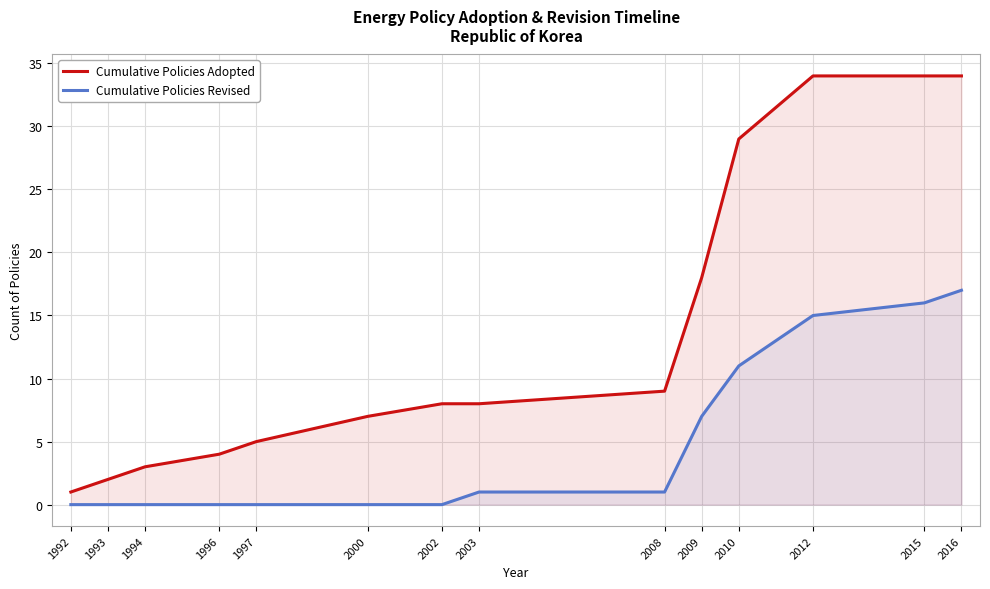

What is the average value of the Cumulative Policies Revised series?

5